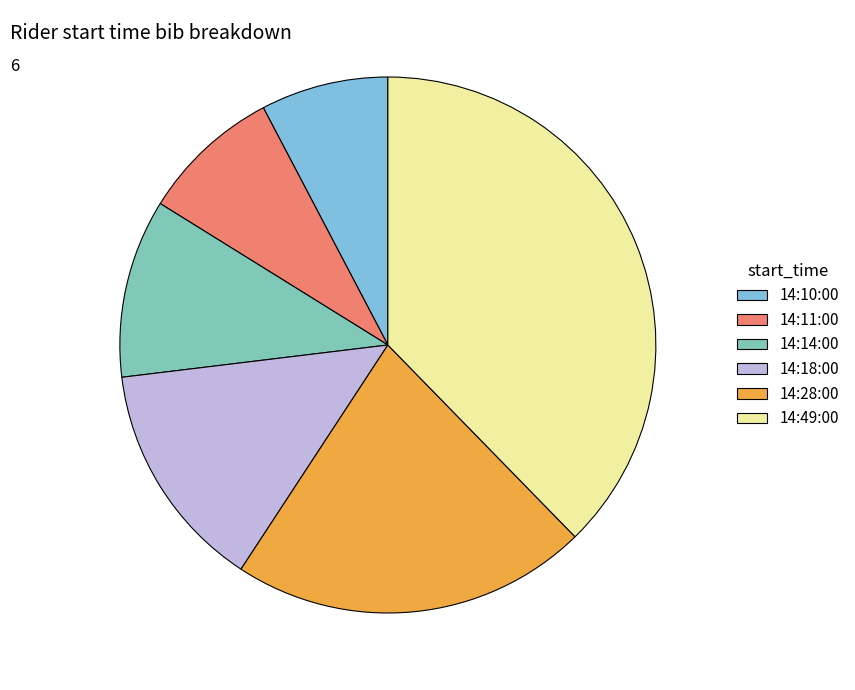

Between 14:49:00 and 14:10:00, which is larger?

14:49:00